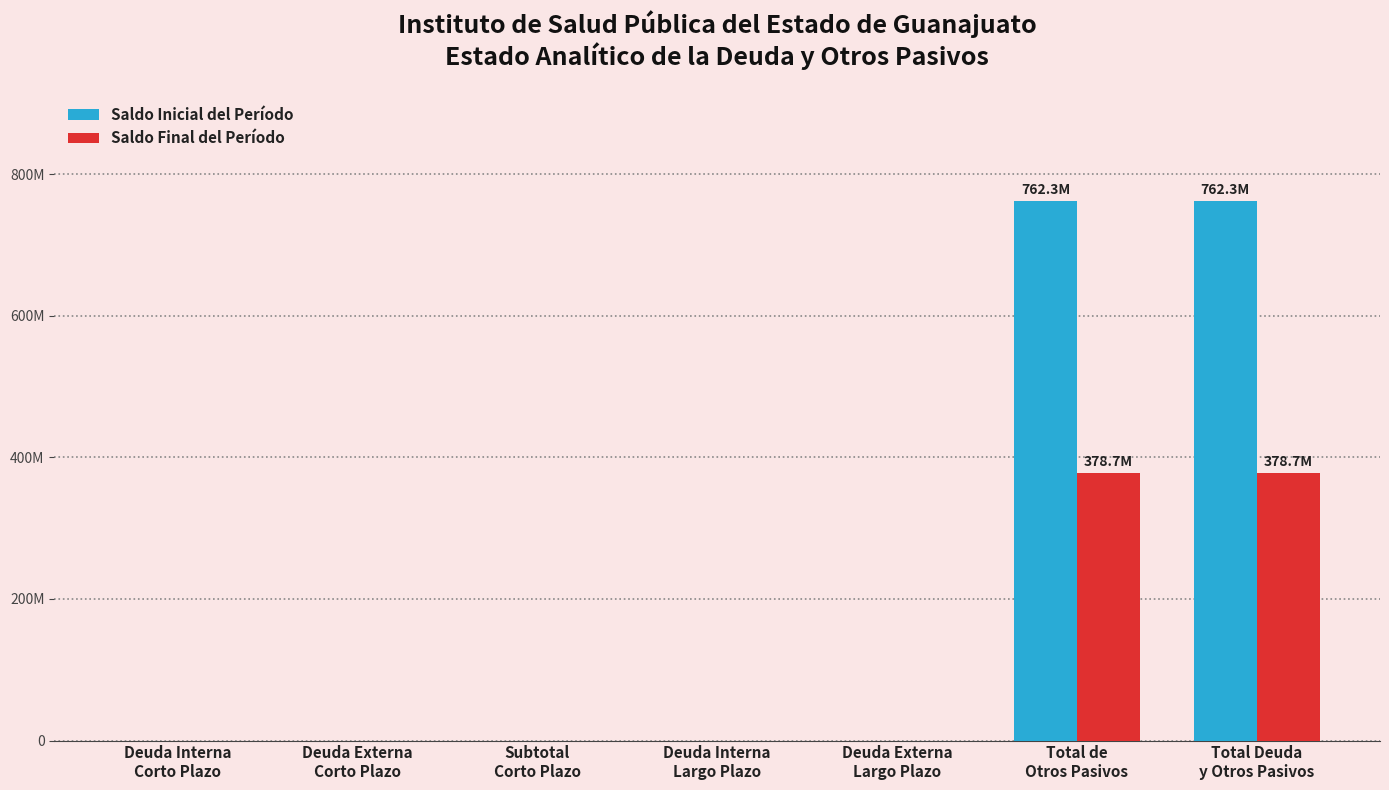

At how many categories does at least one series exceed 95904237?

2